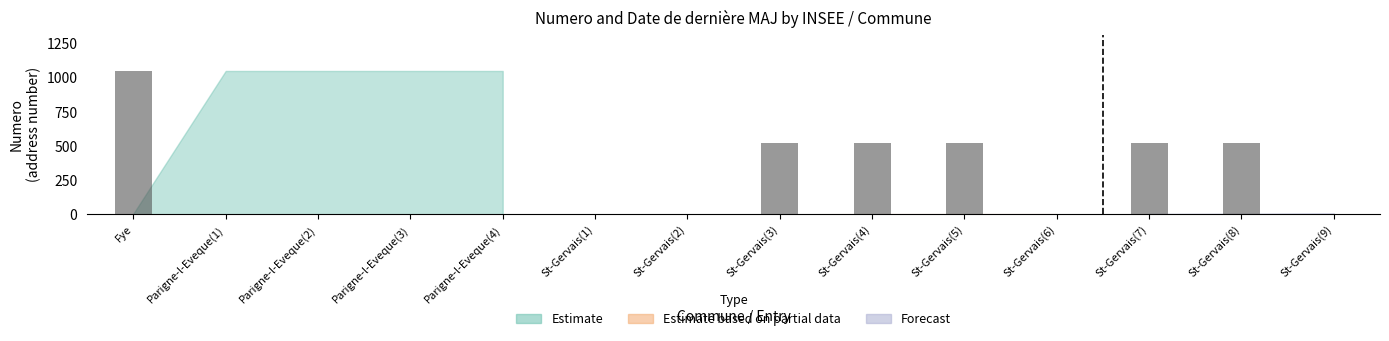

Is it true that the value at Fye is 1050?

True